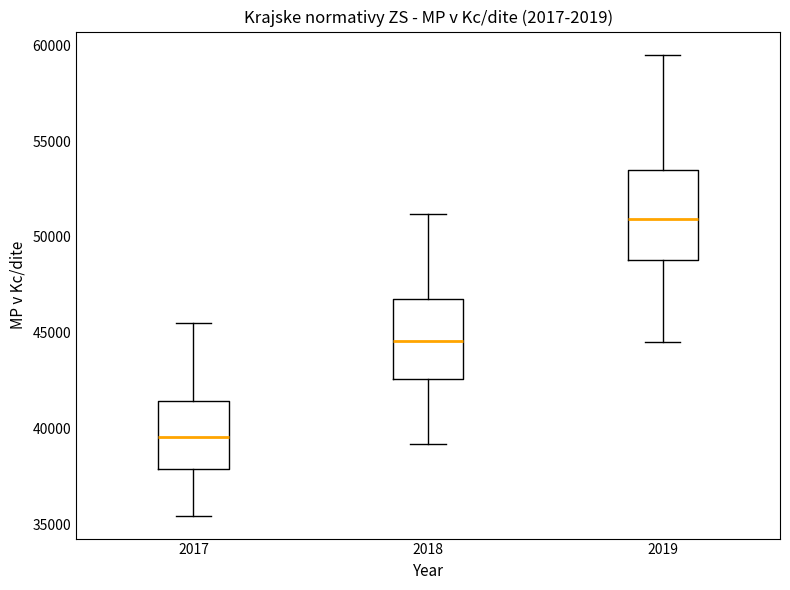

Comparing the boxes themselves (not the whiskers), which one is the tallest?

2019